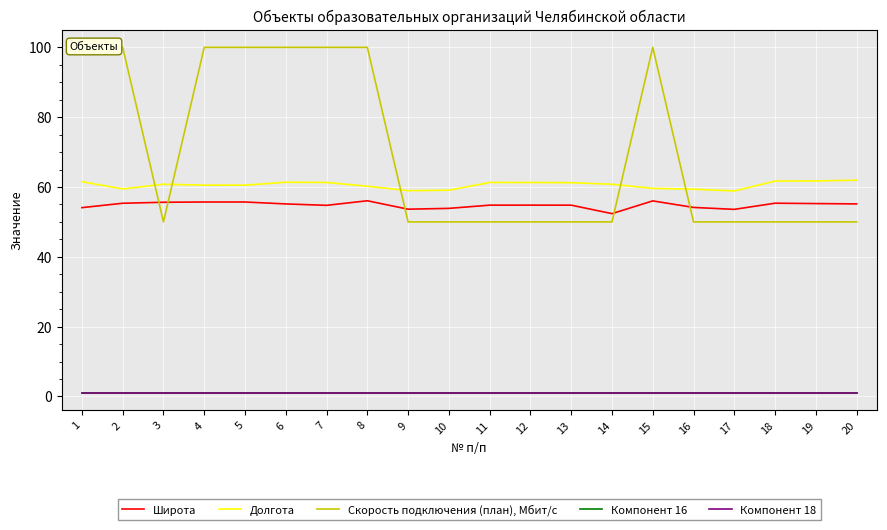

How many lines are shown in the chart?

5